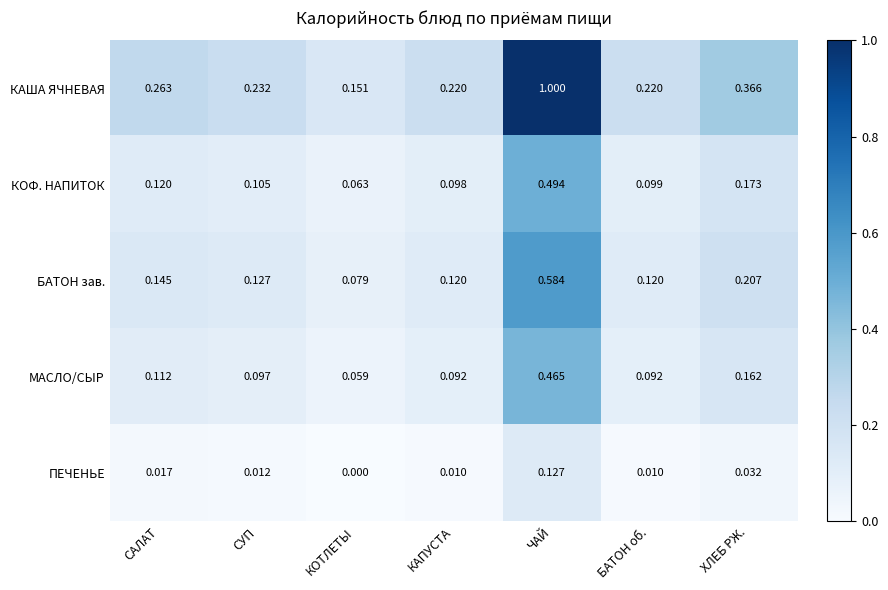

Which series changed the most between САЛАТ and ЧАЙ?

КАША ЯЧНЕВАЯ